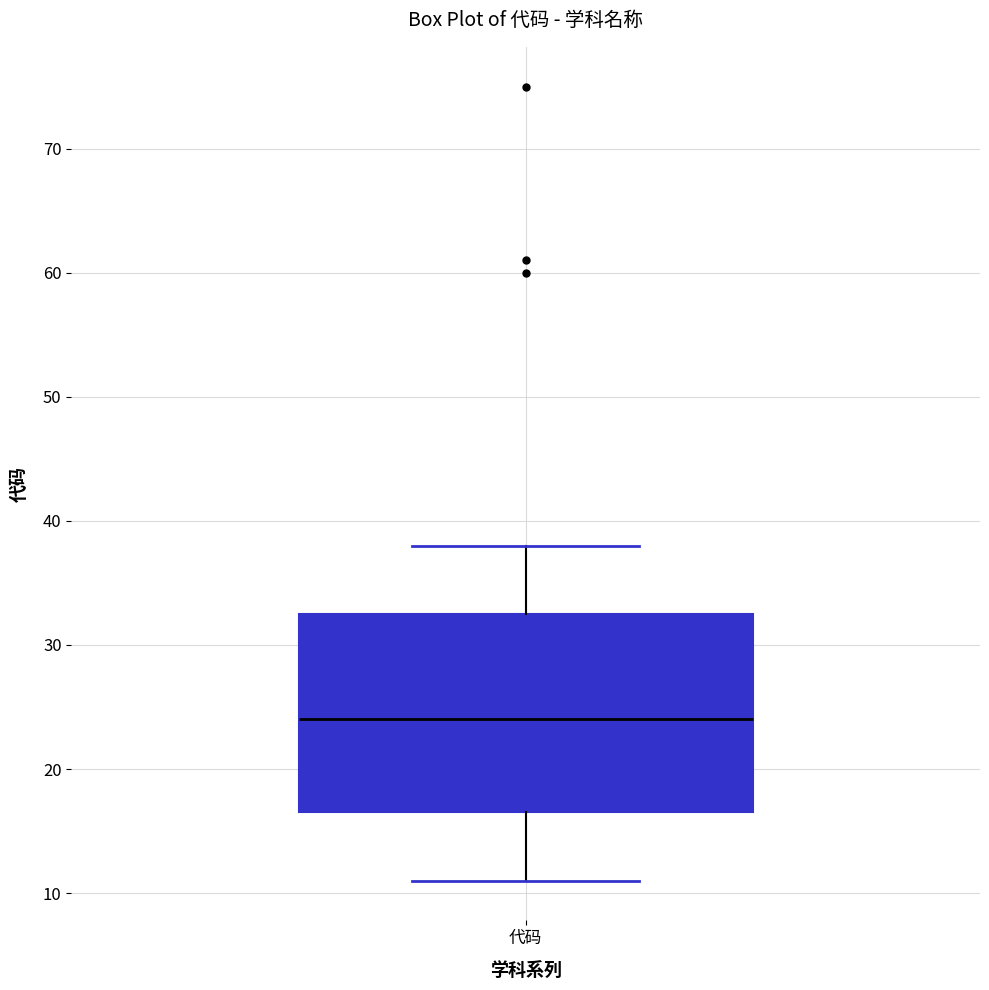

Transcribe this box plot: give where the median line is, the range the box spans, and where the two whiskers end, as read against the y-axis. The values are not printed on the chart, so give them approximately, as read against the axis.

median 24, box 17 to 33, whiskers 11 to 38